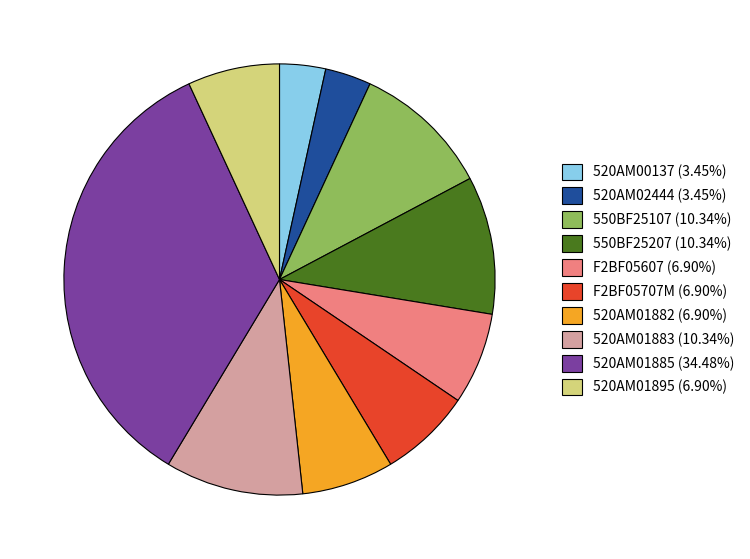

Count the number of slices in the pie.

10